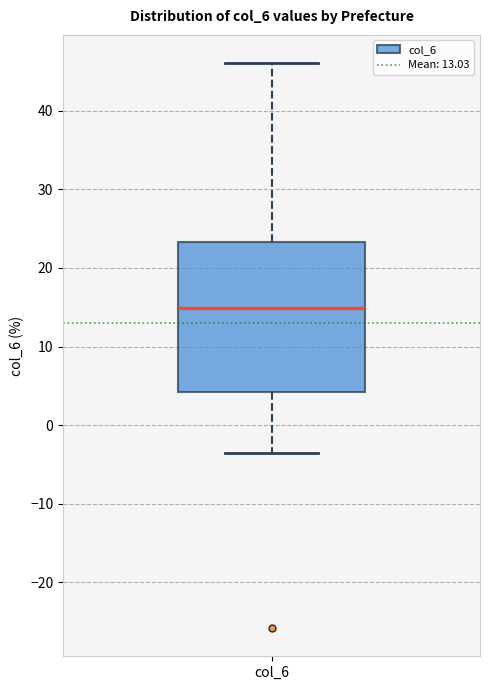

Transcribe this box plot: give where the median line is, the range the box spans, and where the two whiskers end, as read against the y-axis. The values are not printed on the chart, so give them approximately, as read against the axis.

median 15, box 4 to 23, whiskers -4 to 46